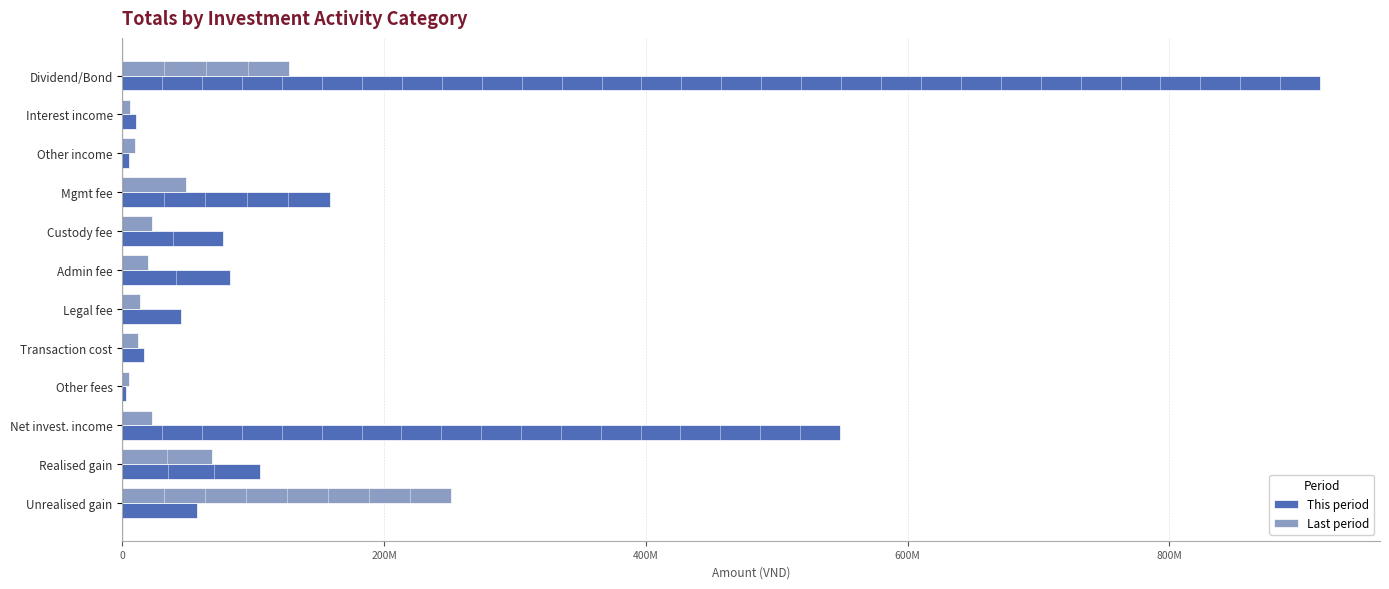

What are all the series names shown in the legend?

This period, Last period